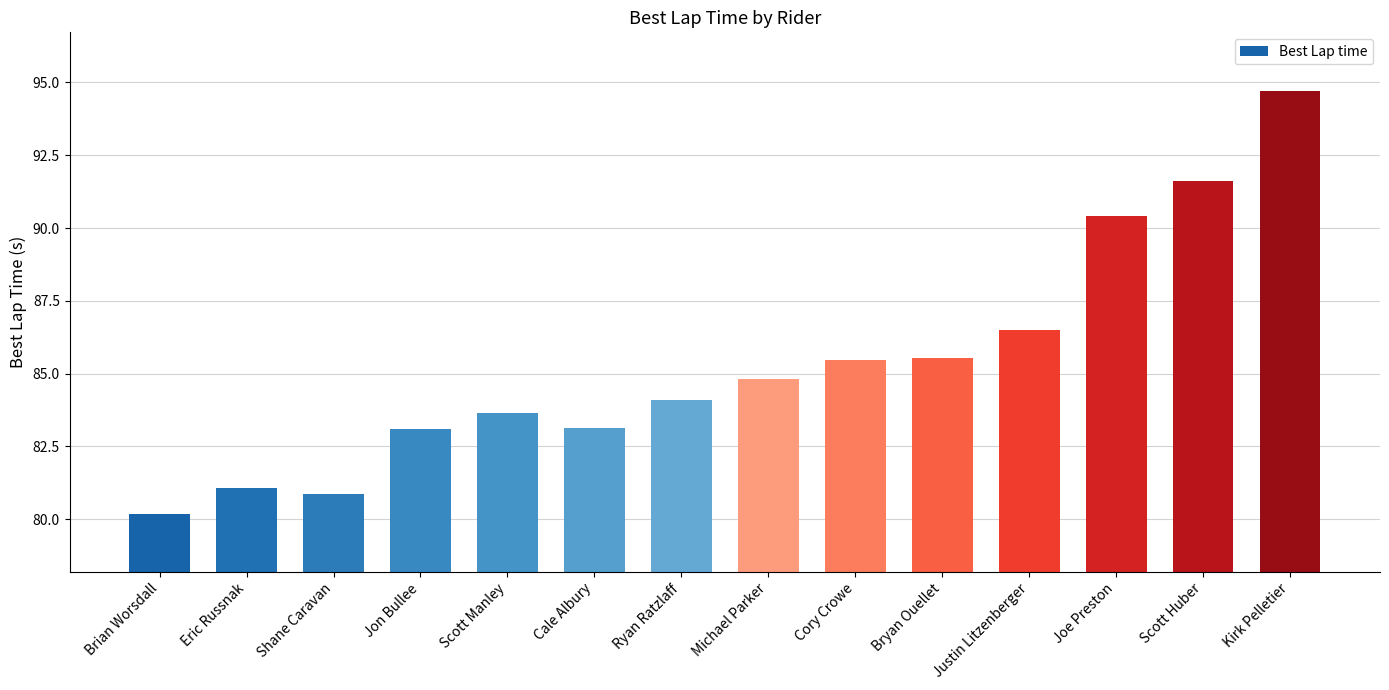

What is the smallest value displayed?

80.2